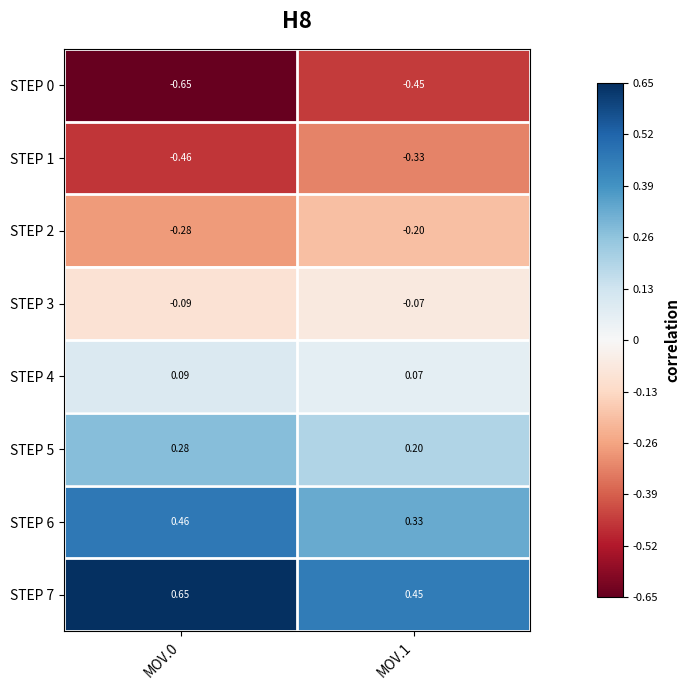

Is the value of STEP 0 at MOV.0 greater than the value of STEP 2 at MOV.1?

No